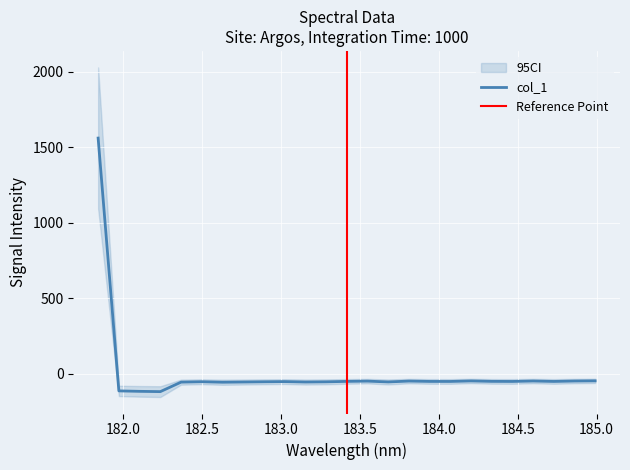

Reading left to right, transcribe all the data shown in this chart.

1560.5	-114.3	-117.2	-119.1	-56.3	-53.6	-56.9	-55.5	-54.0	-52.6	-55.6	-54.3	-51.3	-49.6	-55.0	-49.2	-51.6	-51.7	-48.3	-51.2	-51.7	-48.8	-51.6	-48.9	-47.7